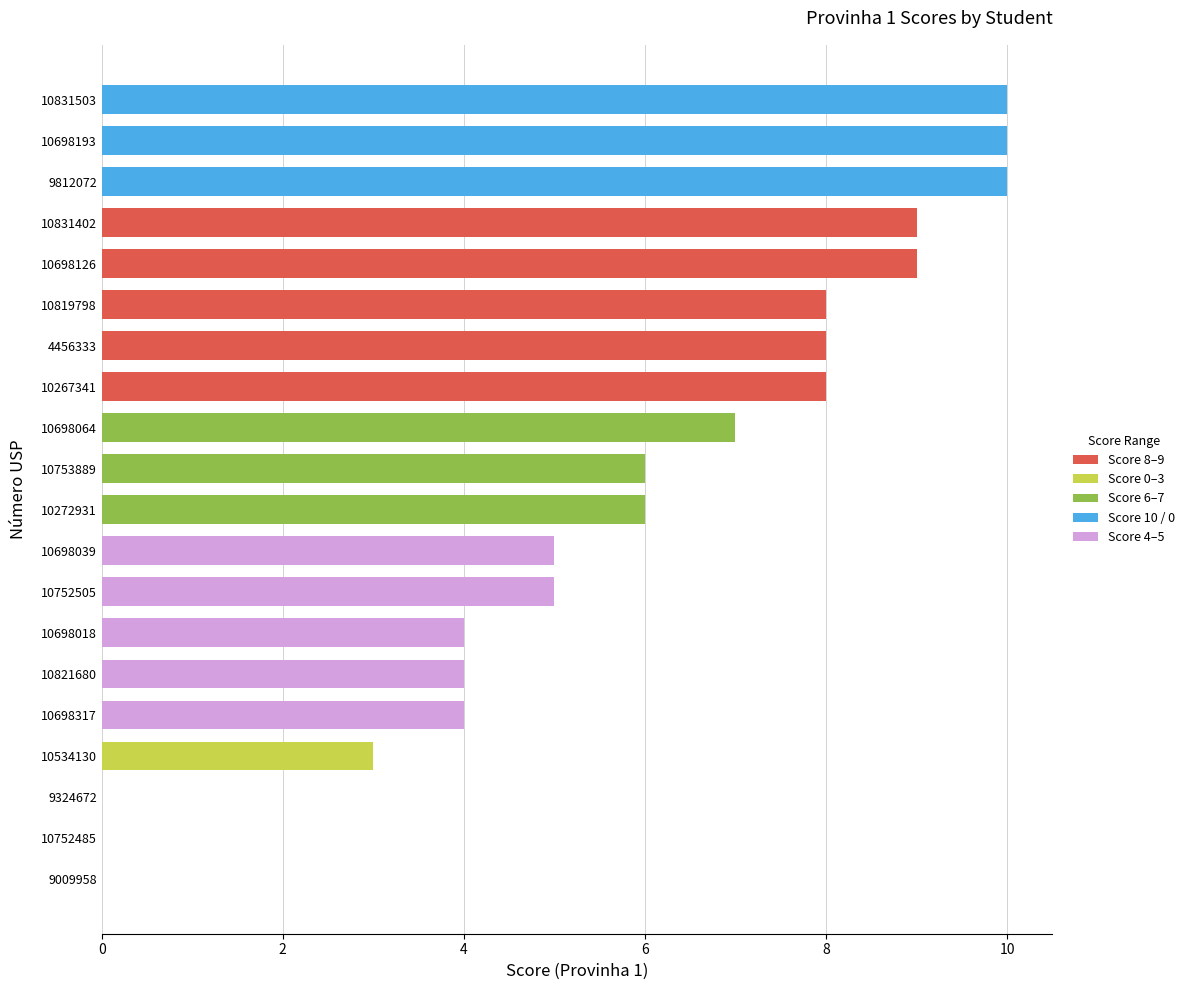

What is the change in value from 10819798 to 10698193?

+2